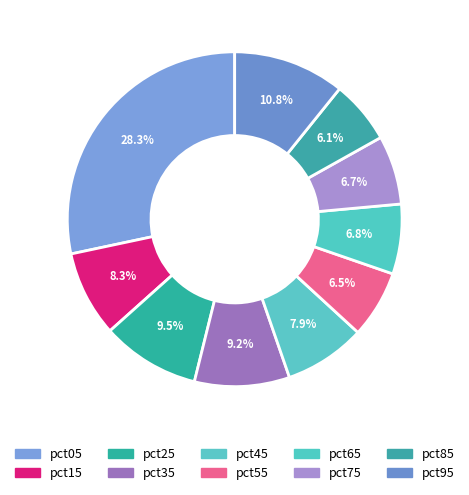

How many slices are in this pie chart?

10